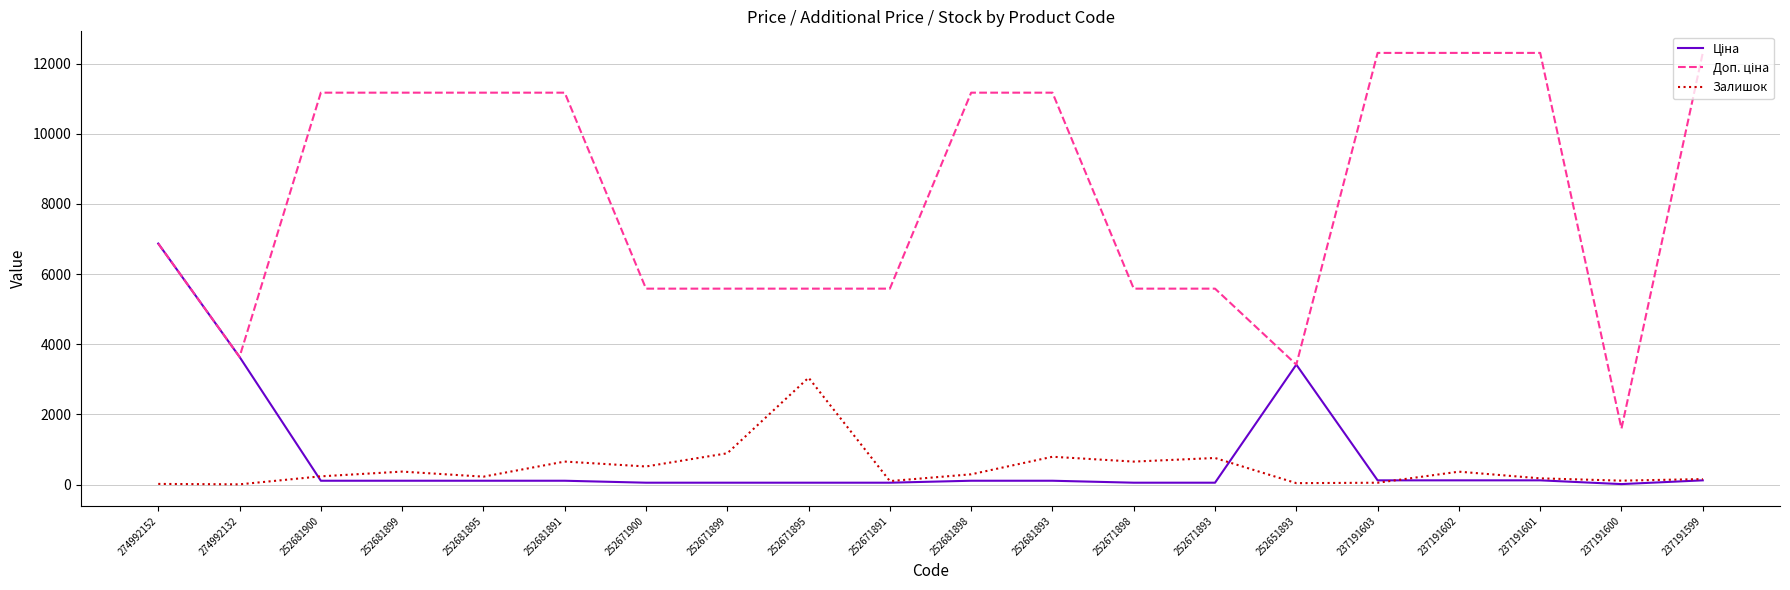

What is the average value of the Залишок series?

475.8